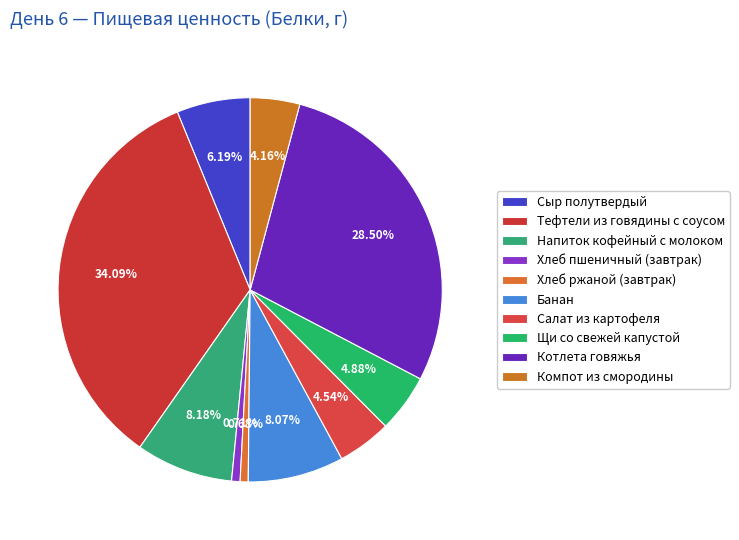

True or false: Тефтели из говядины с соусом accounts for 34% of the total.

True